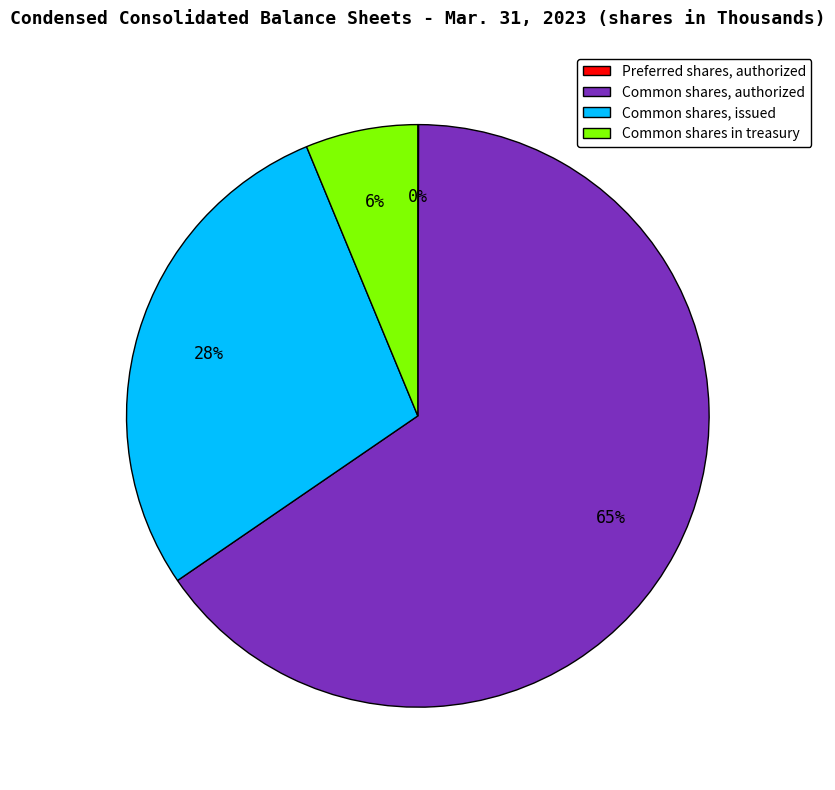

Is the sum of Common shares in treasury and Common shares, authorized greater than half?

Yes